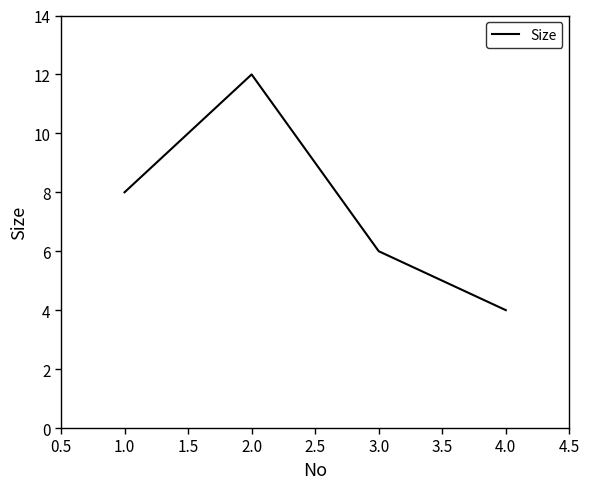

Which category has the highest value across all series?

2.0